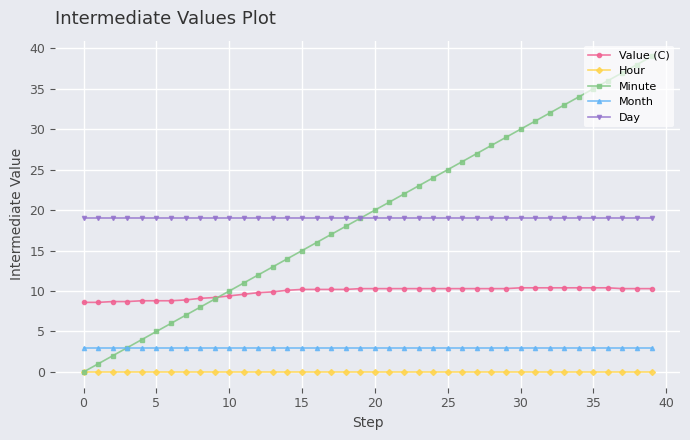

Rank the series by their maximum value, from highest to lowest.

Minute, Day, Value (C), Month, Hour